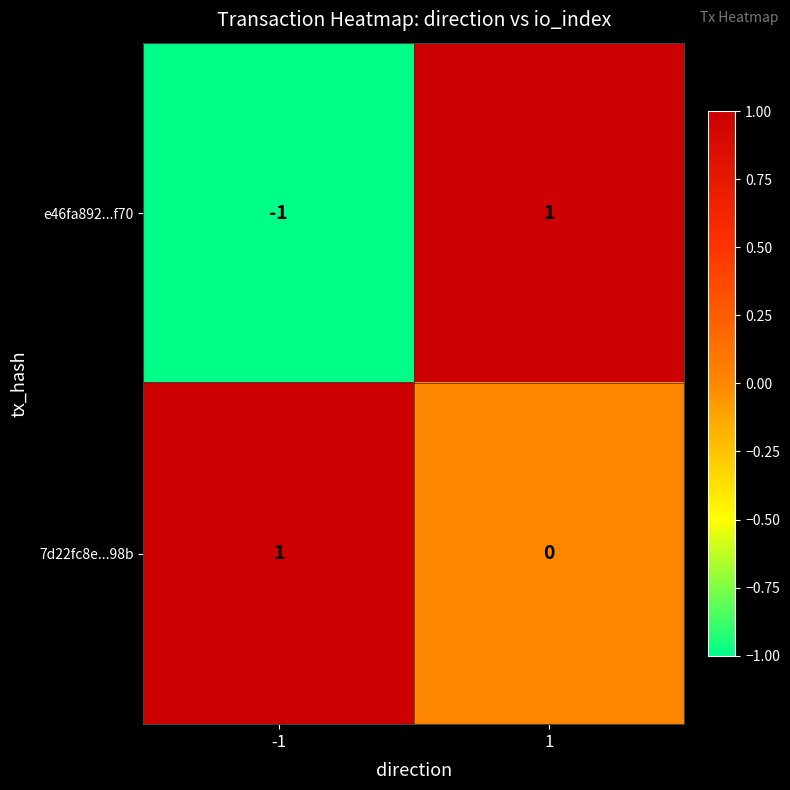

Which series has the widest spread of values?

e46fa892...f70